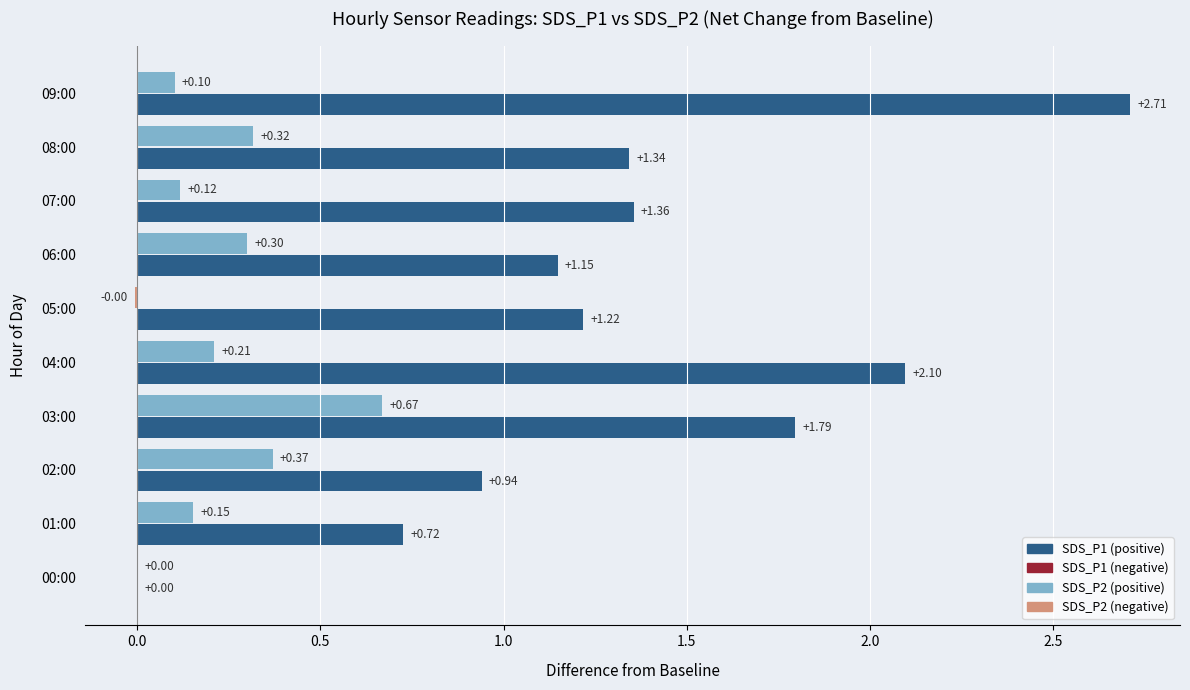

At which category is the sum across all series the highest?

09:00